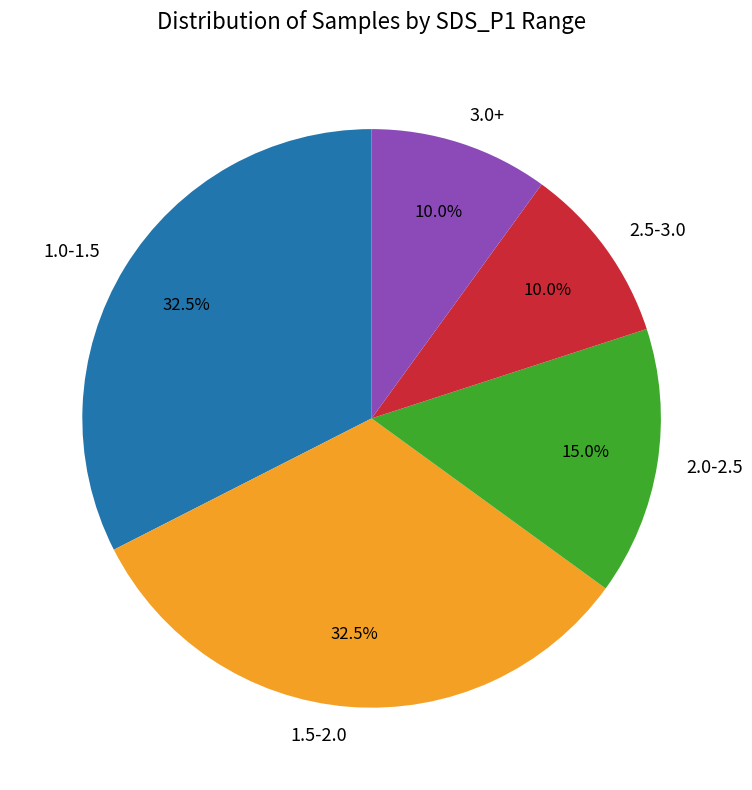

Approximately how many times larger is the value at 3.0+ compared to 2.5-3.0?

1.0